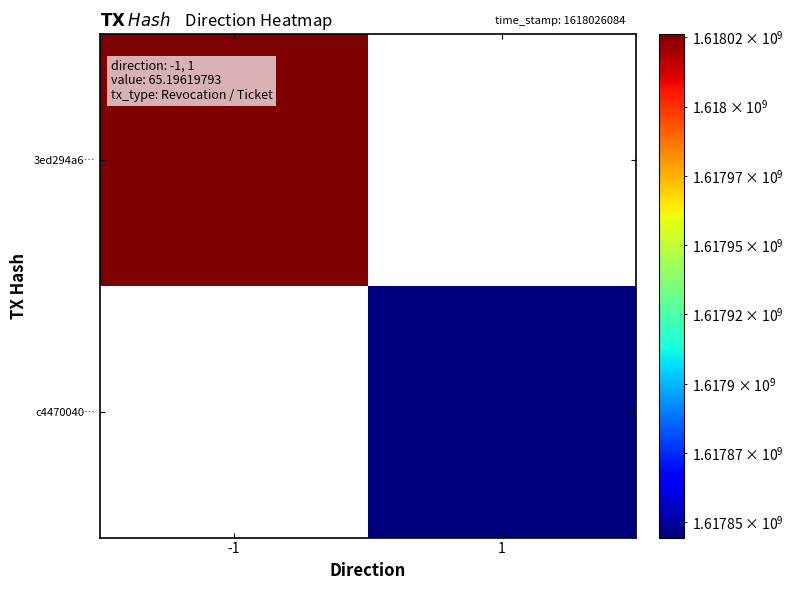

At how many categories does at least one series exceed 1617972346?

1